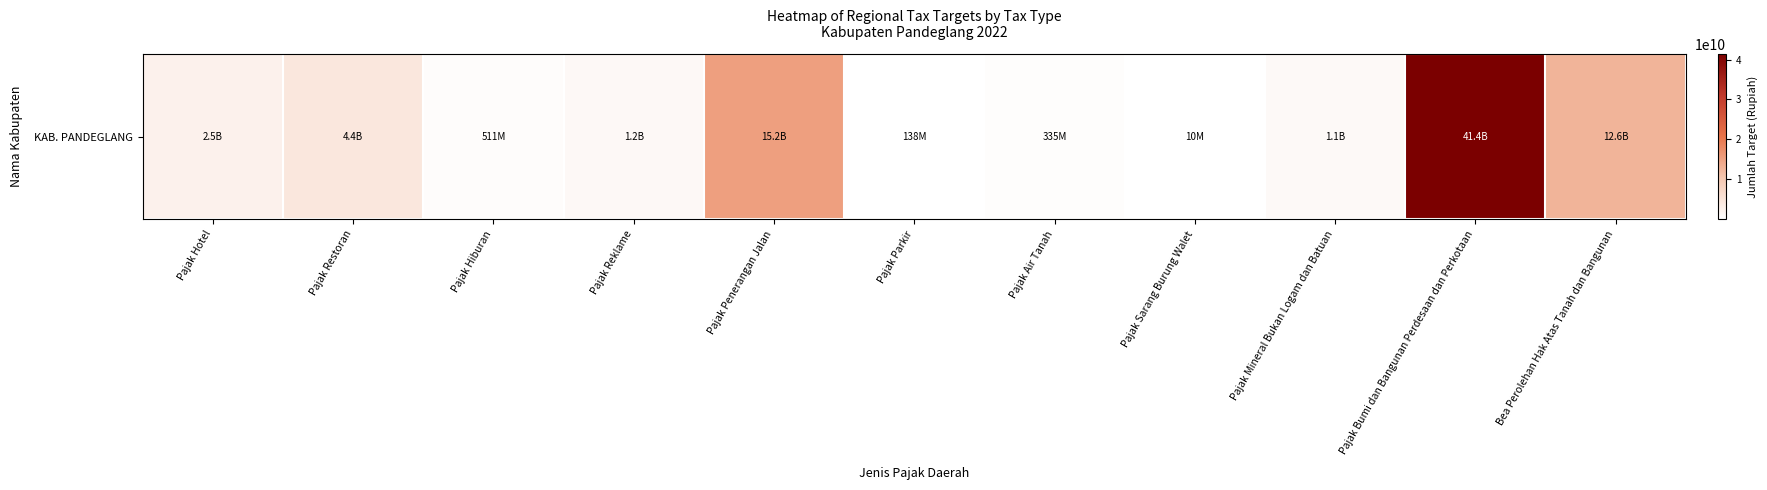

True or false: the data shows 12637389588 at Bea Perolehan Hak Atas Tanah dan Bangunan.

True